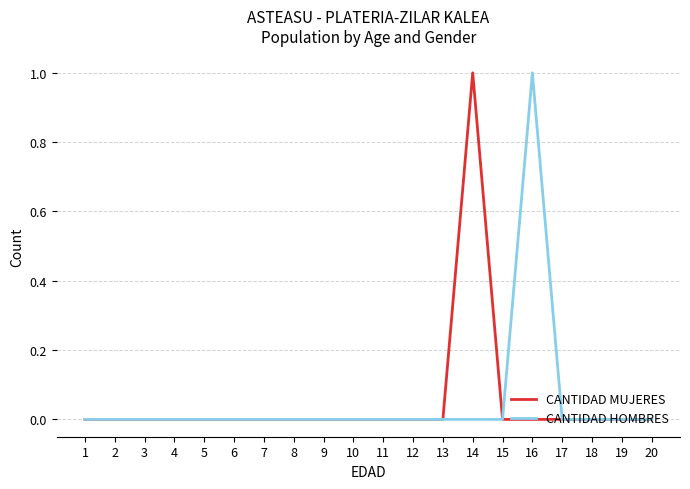

Is it true that CANTIDAD MUJERES equals 0 at 11?

True